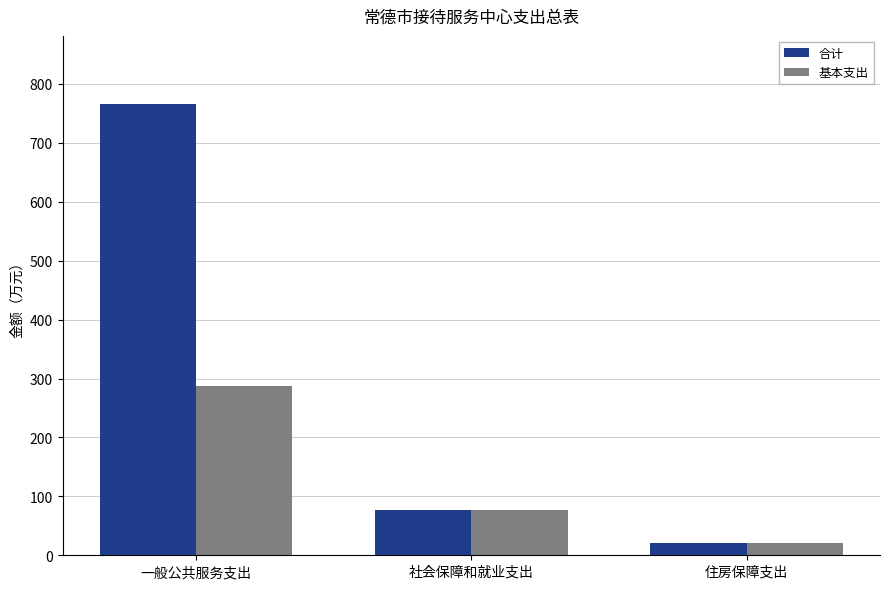

What is the label of the 3rd bar from the left?

住房保障支出